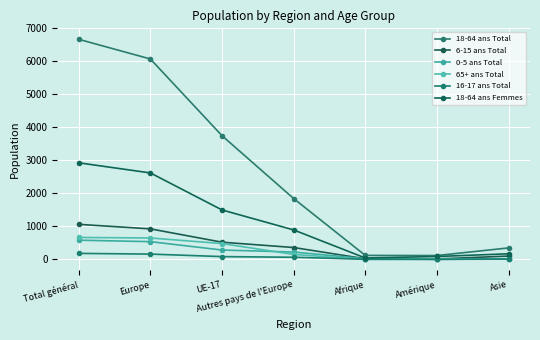

What is the spread (max minus min) of values at Total général?

6484